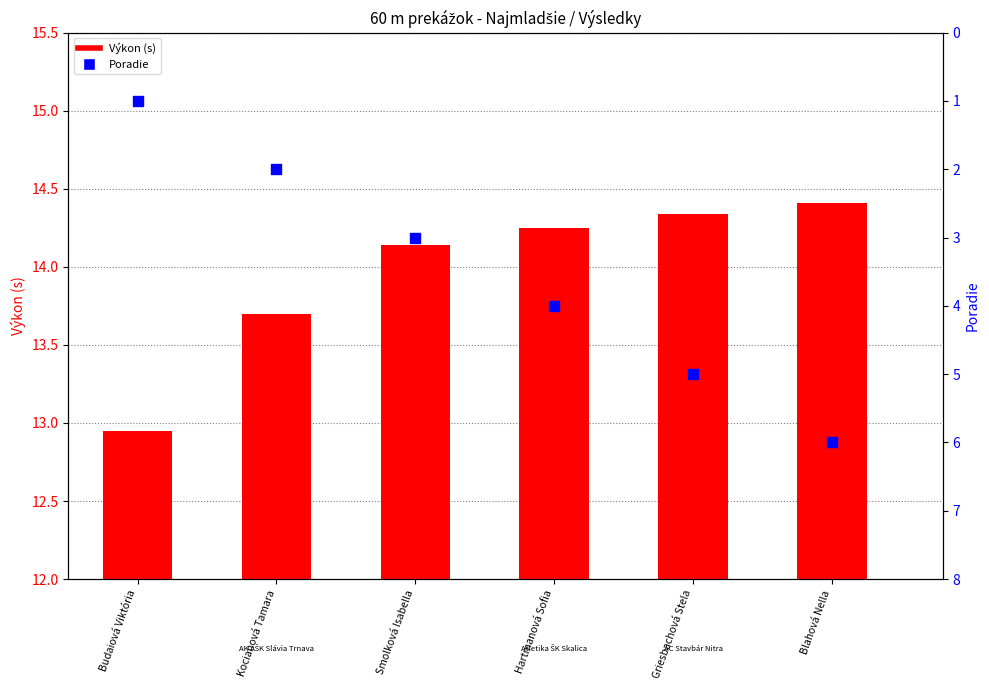

Which series has the largest total across all categories?

Výkon (s)